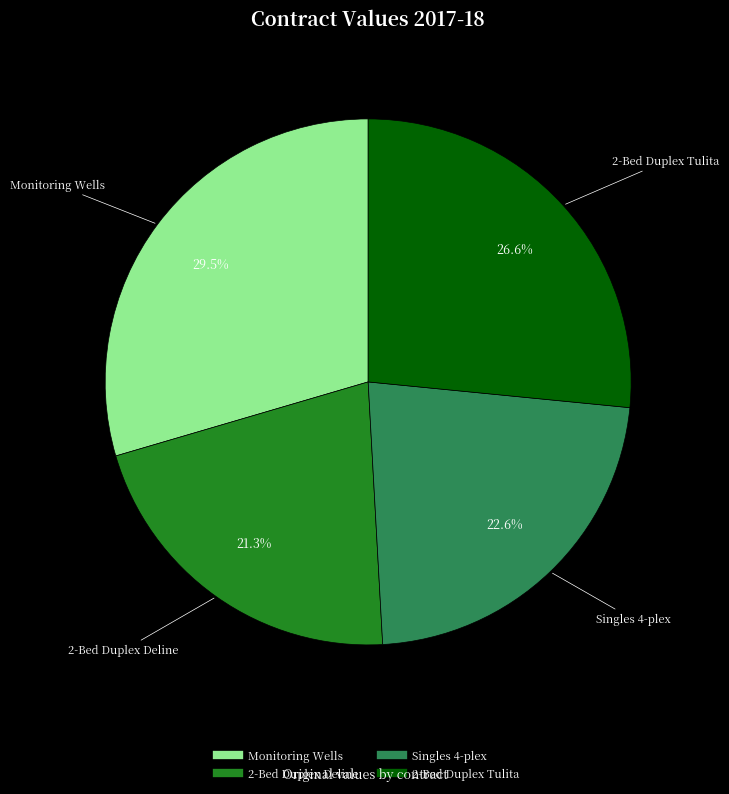

Does any single category account for the majority?

No